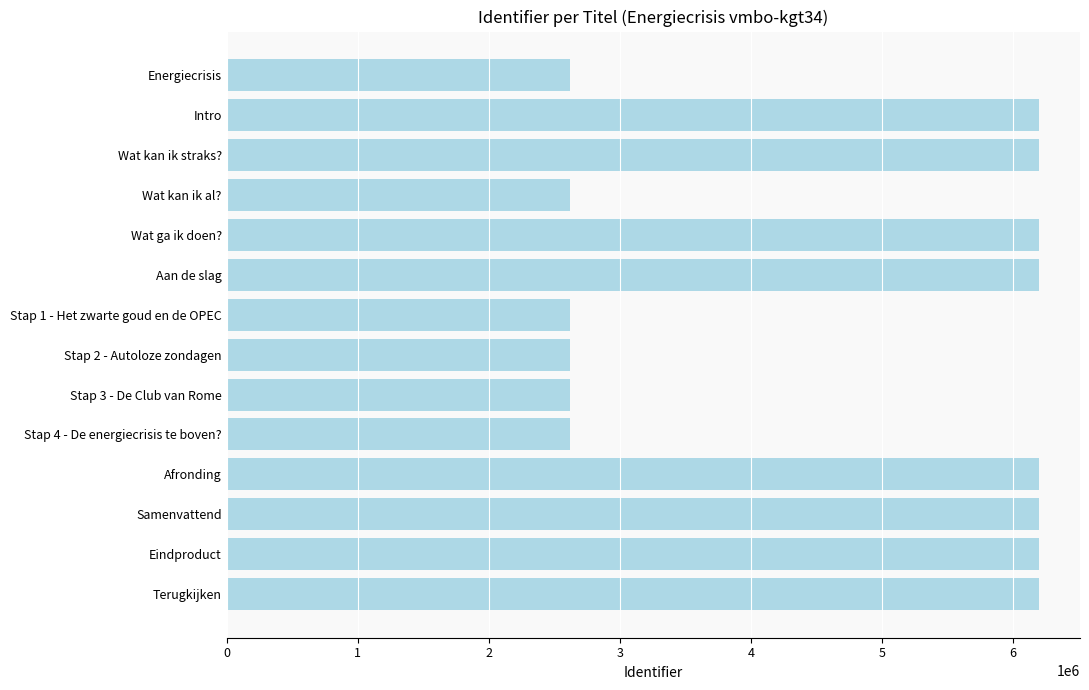

What is the smallest value displayed?

2622121